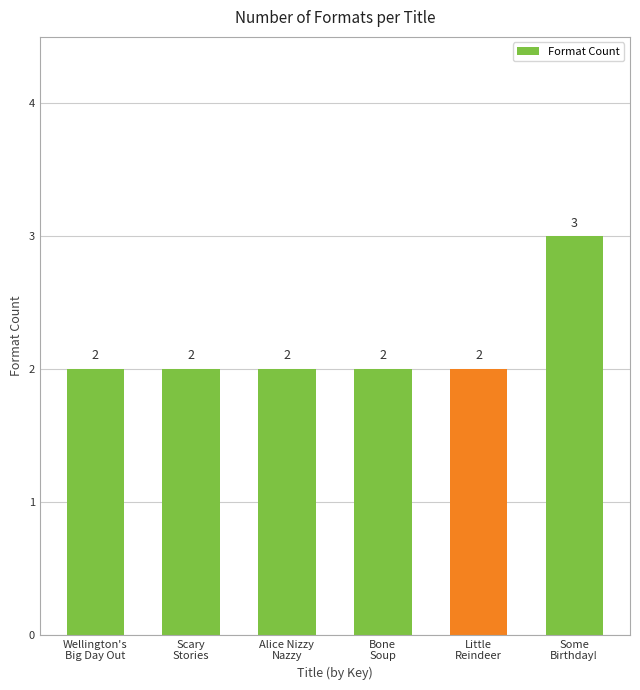

What is the ratio of the value at Scary
Stories to the value at Wellington's
Big Day Out?

1.0